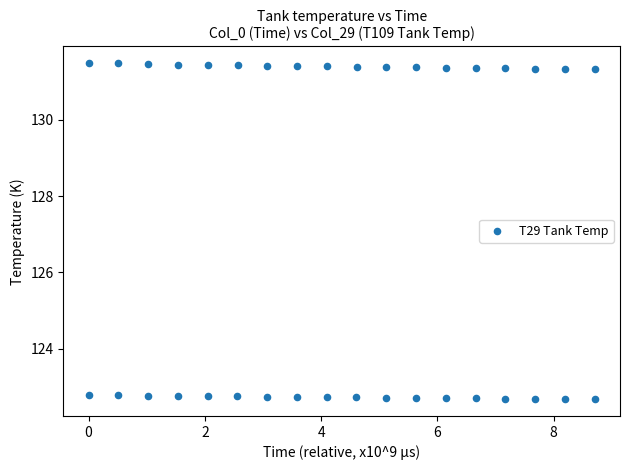

What is the range of X values (max minus min)?

8.7